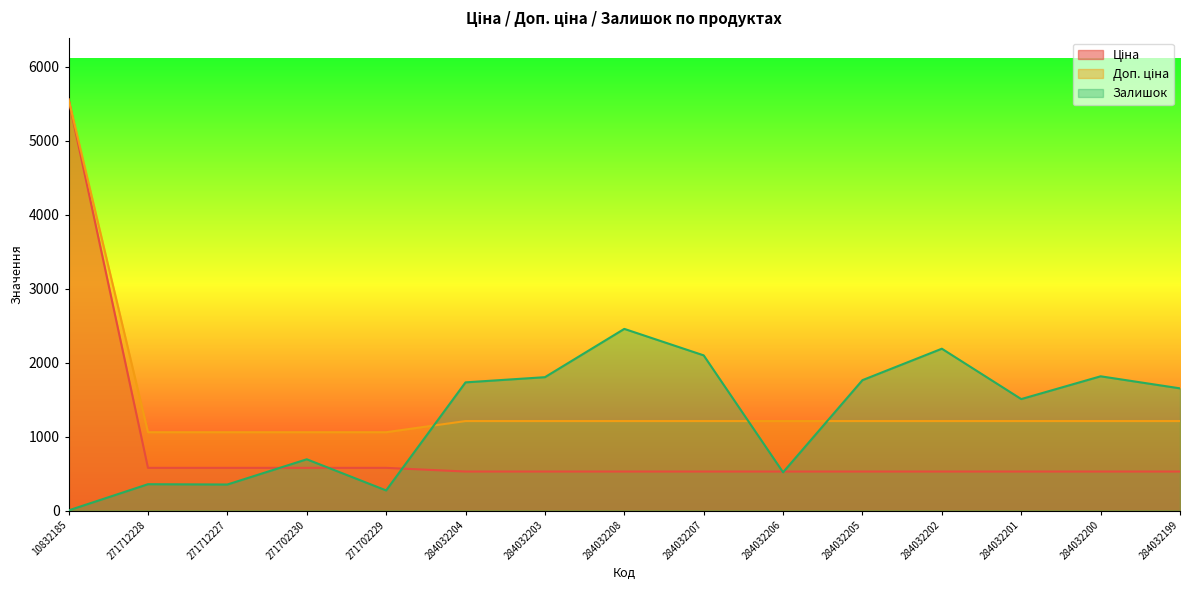

What position from the right is 284032208?

8